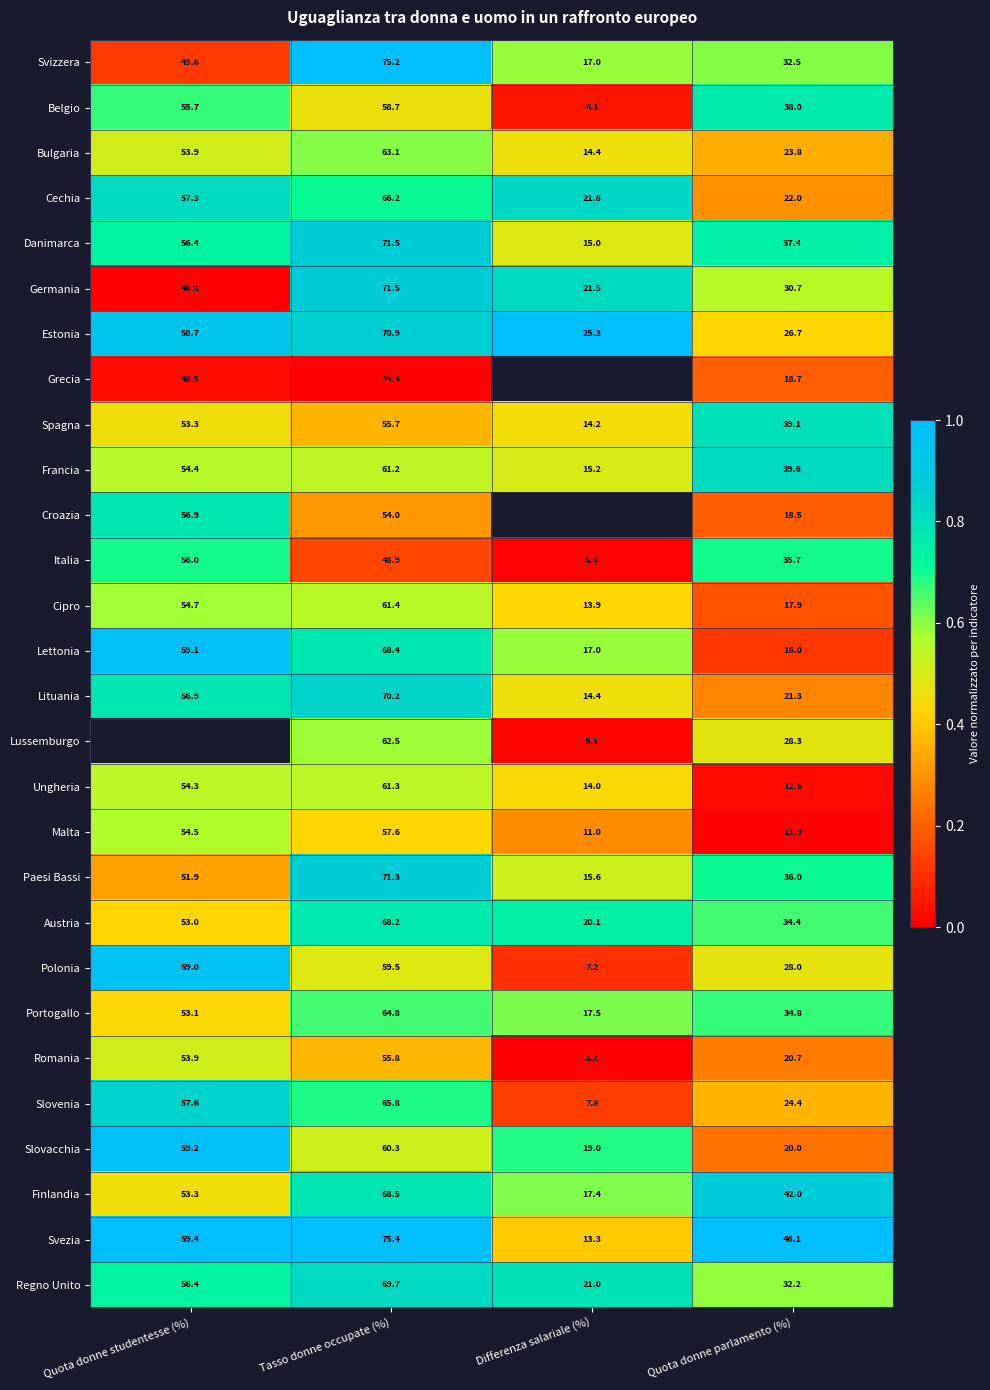

Where does the Lituania series first go above 56?

Quota donne studentesse (%)